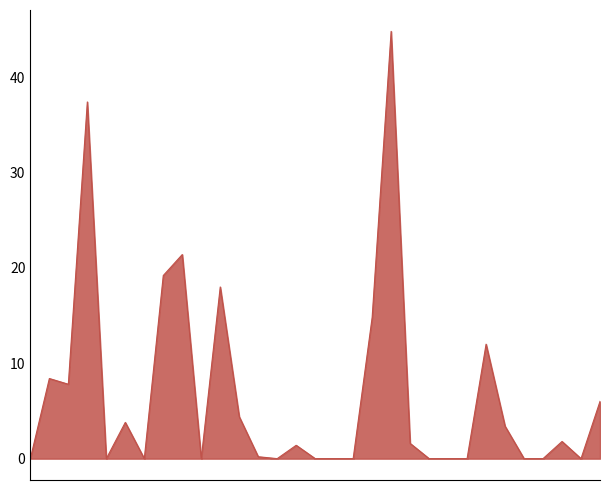

Reading left to right, what are all the values shown in this chart?

0.0	8.4	7.8	37.4	0.0	3.8	0.0	19.2	21.4	0.0	18.0	4.4	0.2	0.0	1.4	0.0	0.0	0.0	14.8	44.8	1.6	0.0	0.0	0.0	12.0	3.4	0.0	0.0	1.8	0.0	6.0